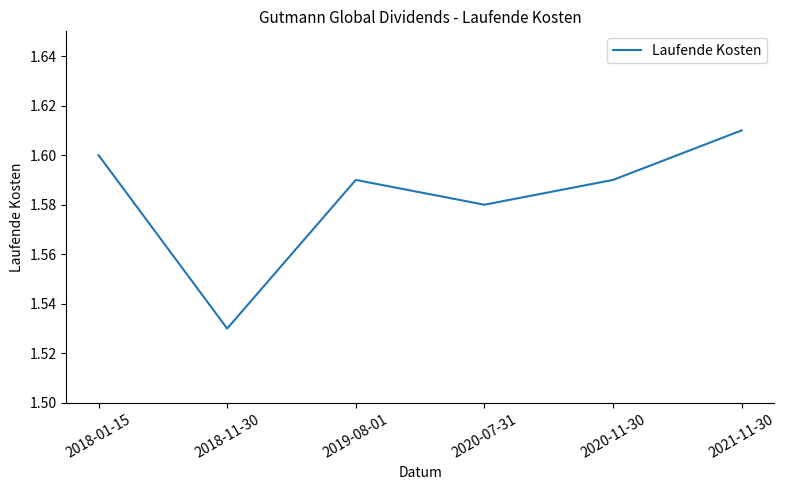

At which category does the data reach its first local peak?

2019-08-01